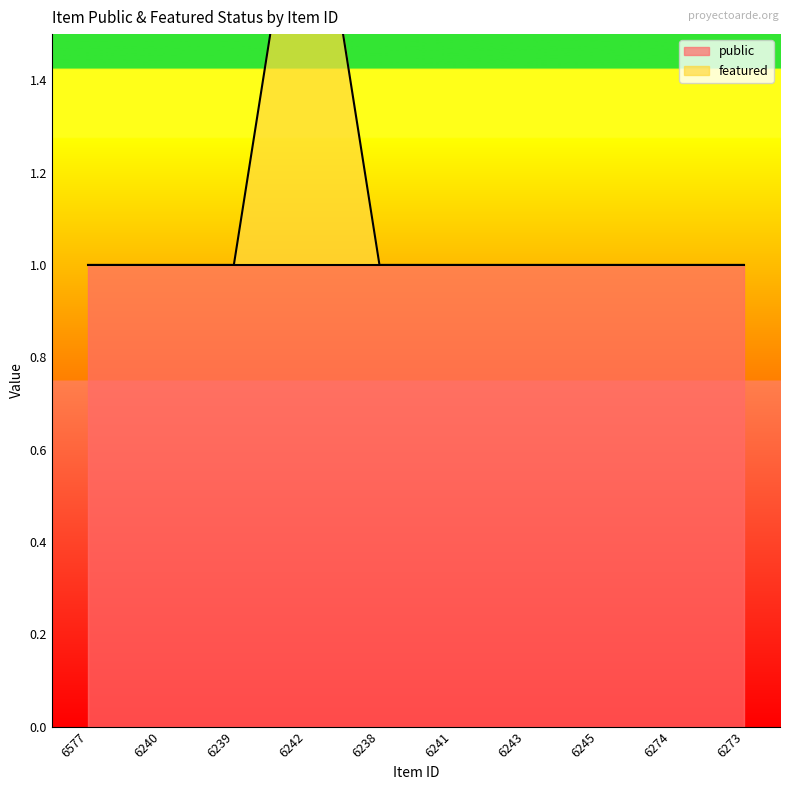

At which category does the data reach its first local peak?

6242